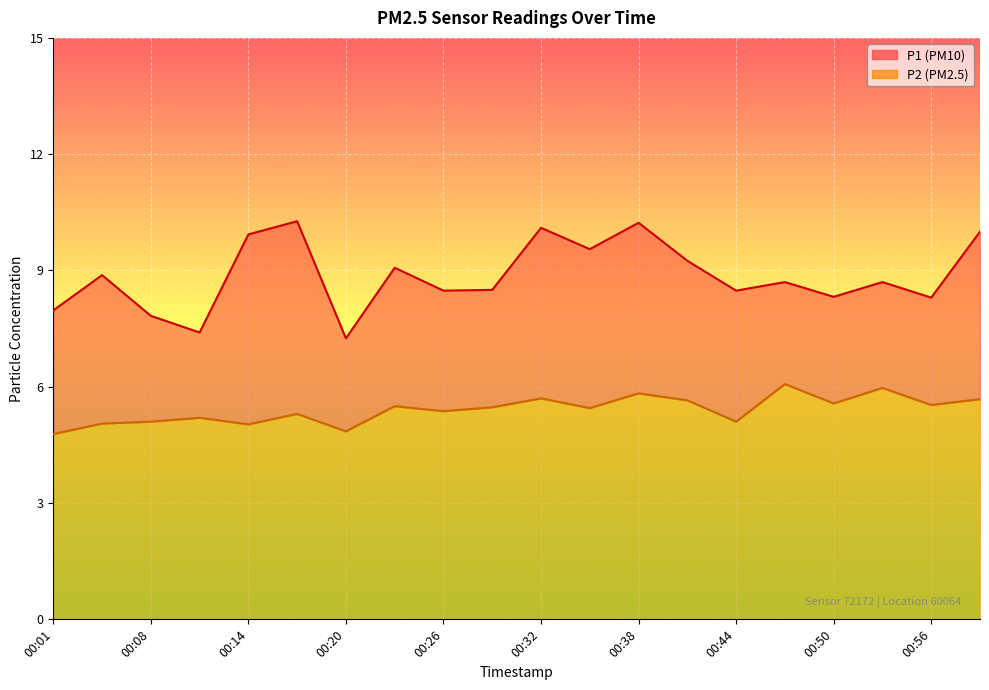

At 00:29, list the series in order from smallest to largest.

P2, P1